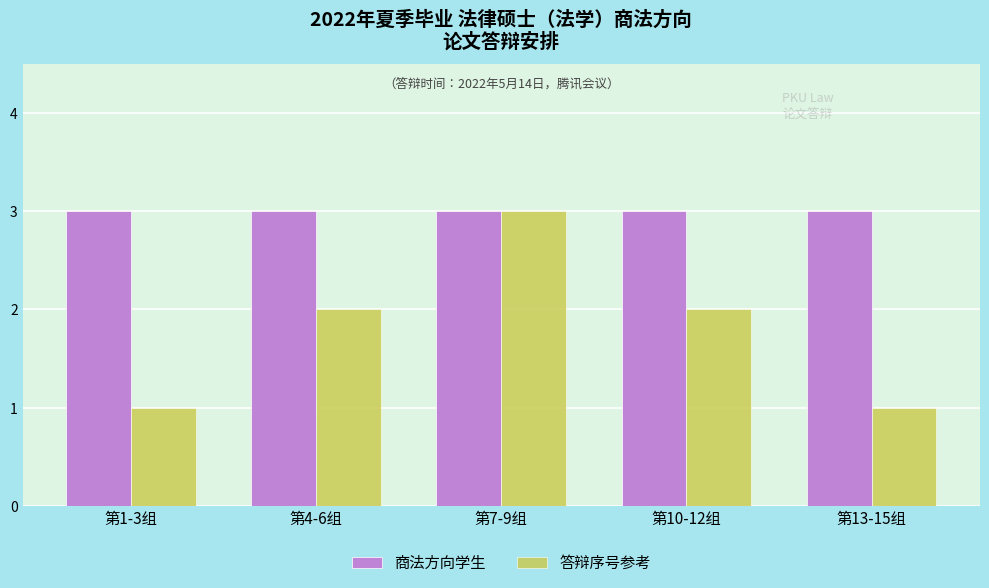

Reading left to right, transcribe all the data shown in this chart.

商法方向学生: 第1-3组=3	第4-6组=3	第7-9组=3	第10-12组=3	第13-15组=3
答辩序号参考: 第1-3组=1	第4-6组=2	第7-9组=3	第10-12组=2	第13-15组=1